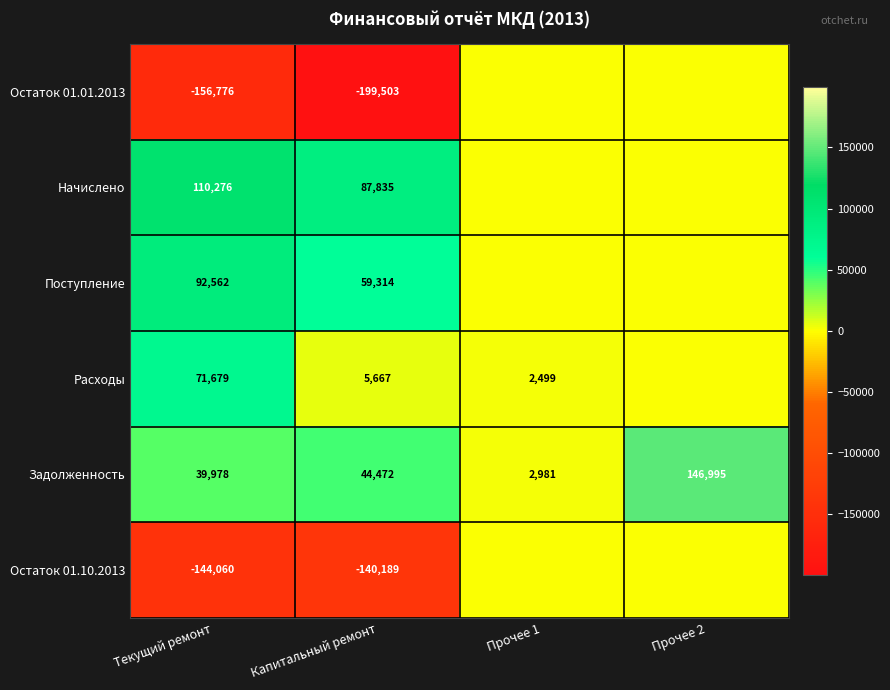

What is the sum of the Расходы values at Прочее 1 and Текущий ремонт?

74178